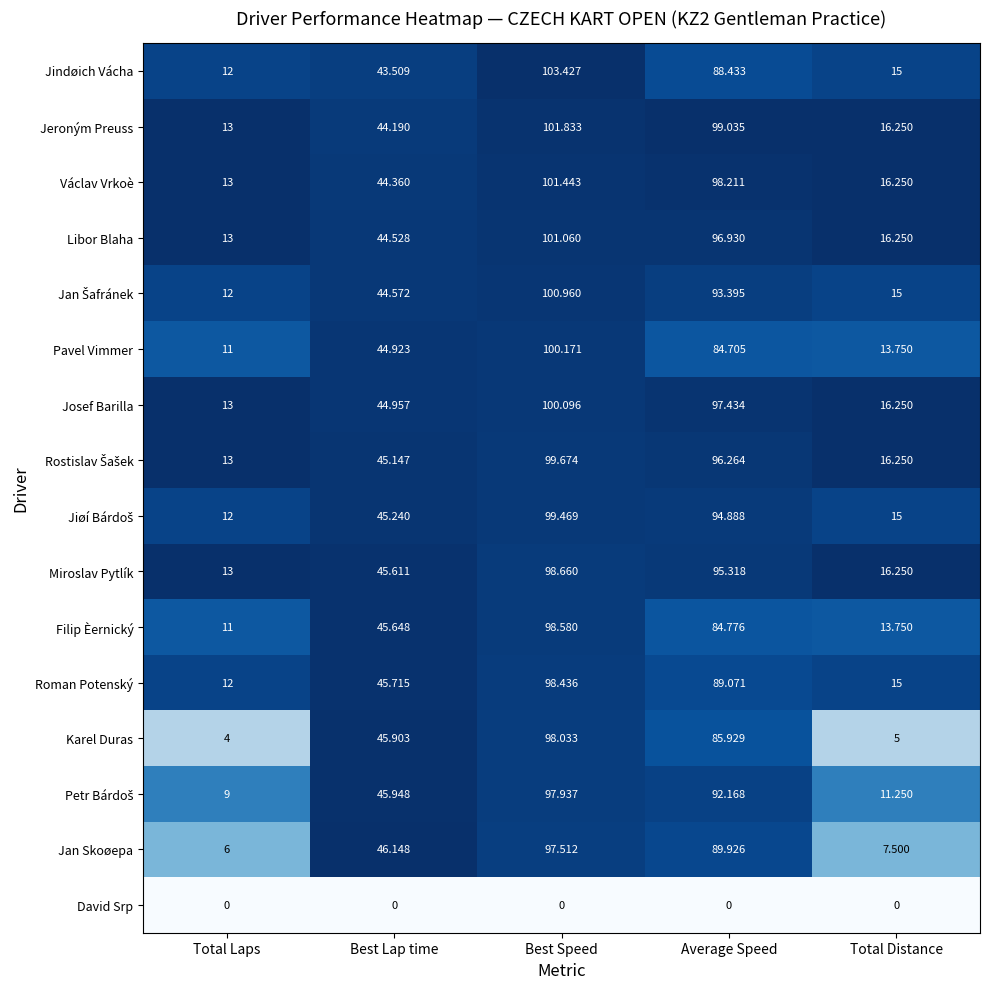

At which category is the sum across all series the highest?

Best Speed